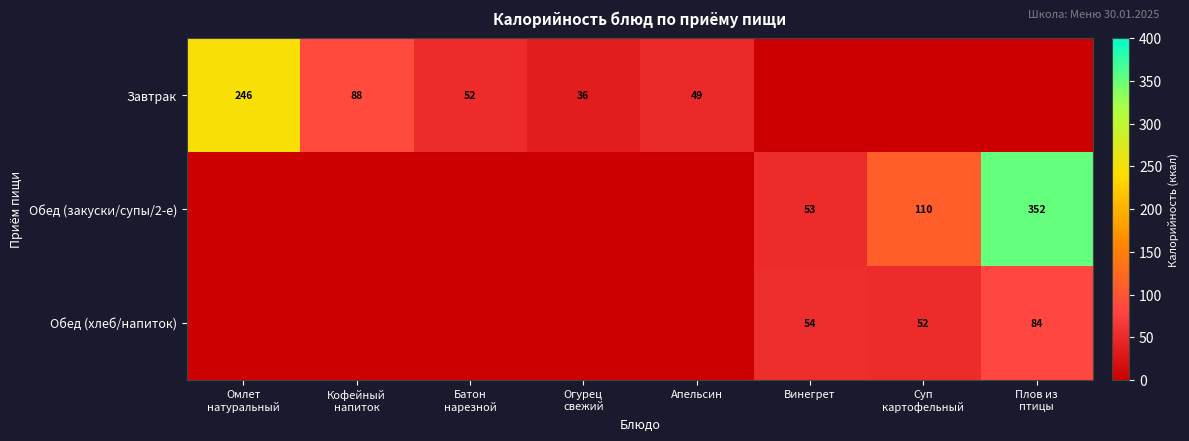

The Обед (закуски/супы/2-е) series shows 30 at Винегрет. True or false?

False